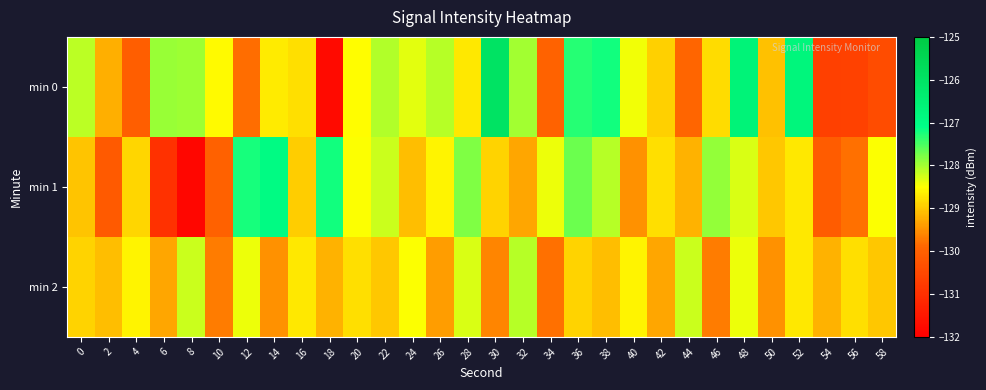

Count the number of data series in this chart.

3